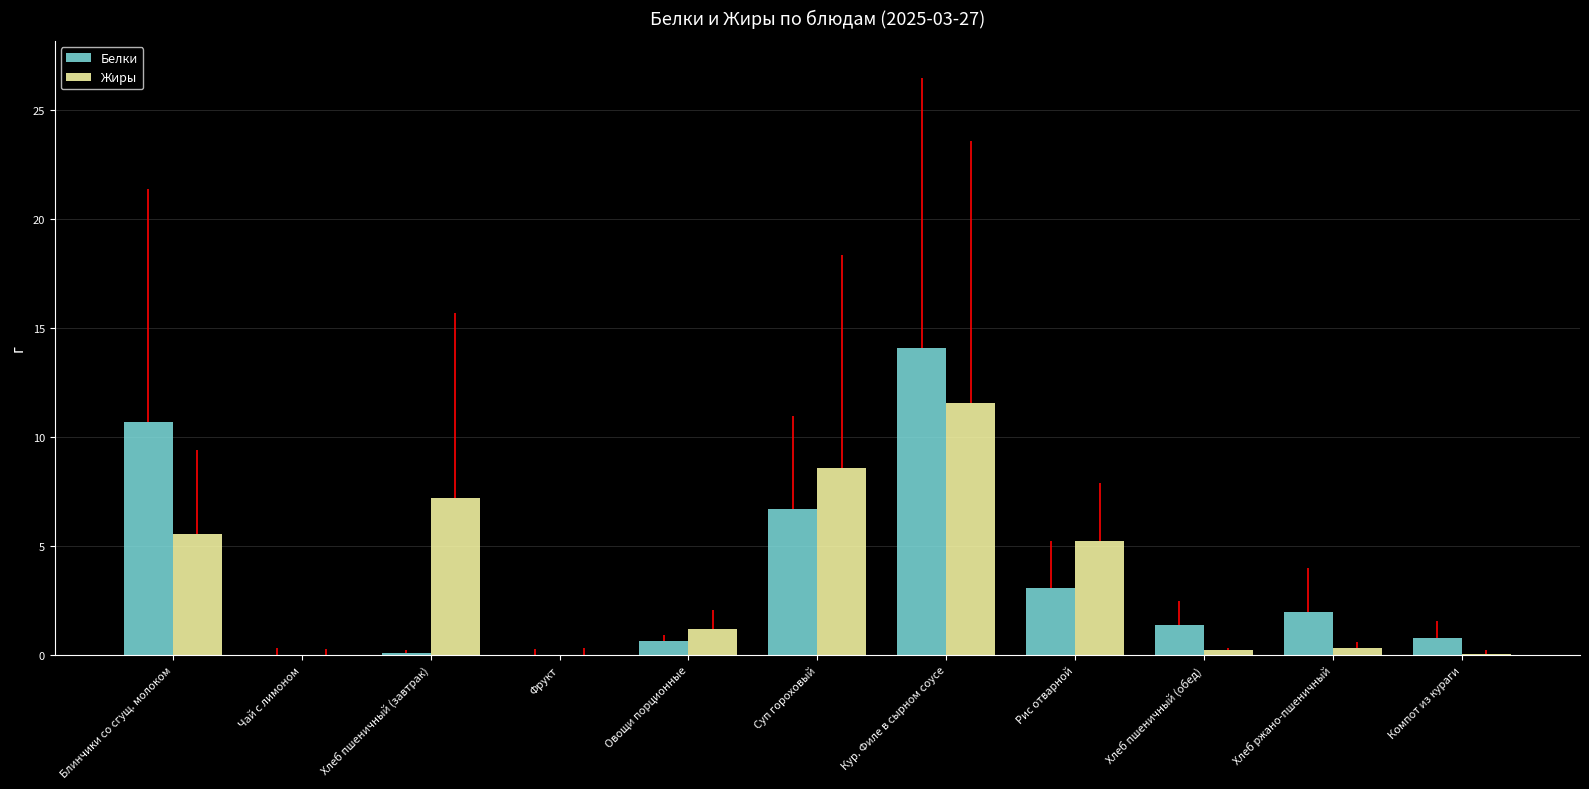

What is the sum of all Белки values?

39.5